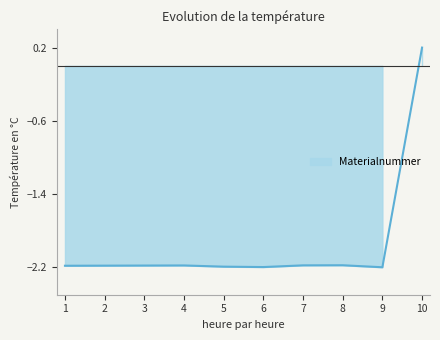

How many positive values are there?

1